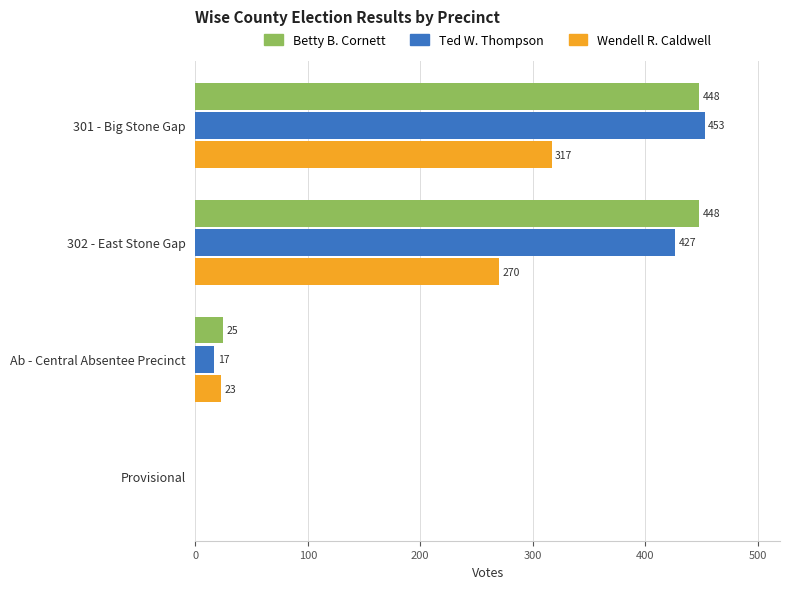

Is it true that Betty B. Cornett equals 25 at Ab - Central Absentee Precinct?

True